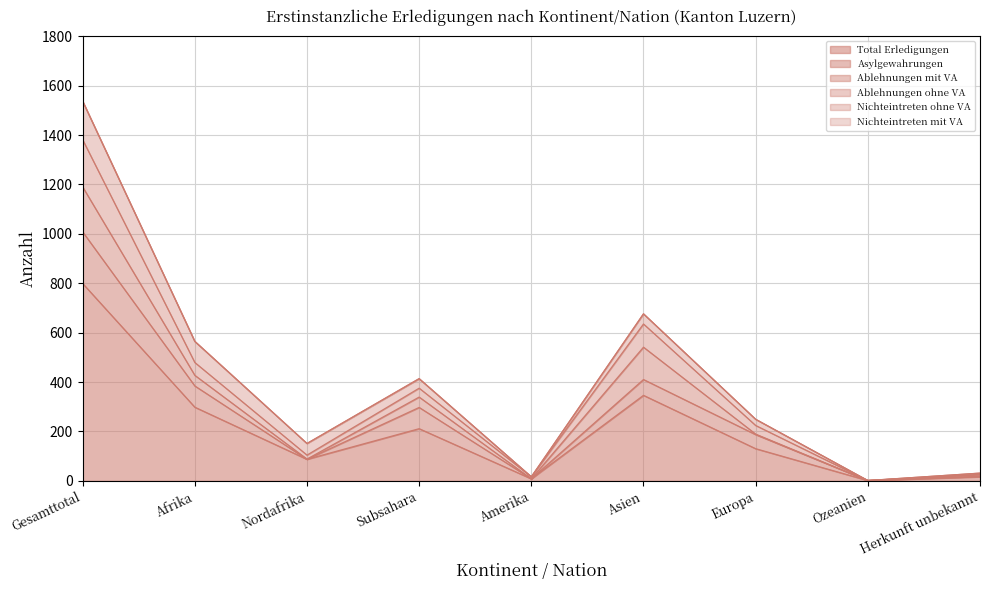

What is the value of the Ablehnungen ohne VA point at the 2nd from the left?

52